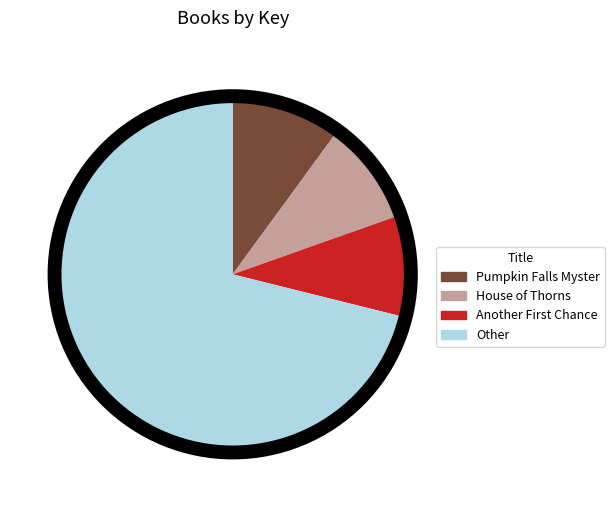

Is there any slice that represents more than half of the pie?

Yes